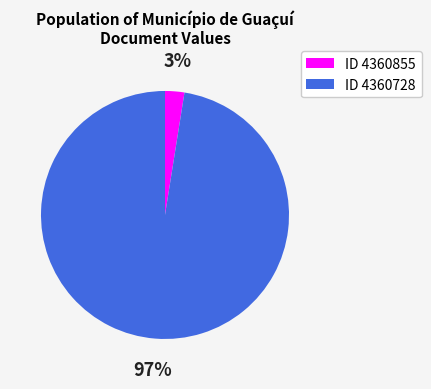

Between ID 4360728 and ID 4360855, which is larger?

ID 4360728